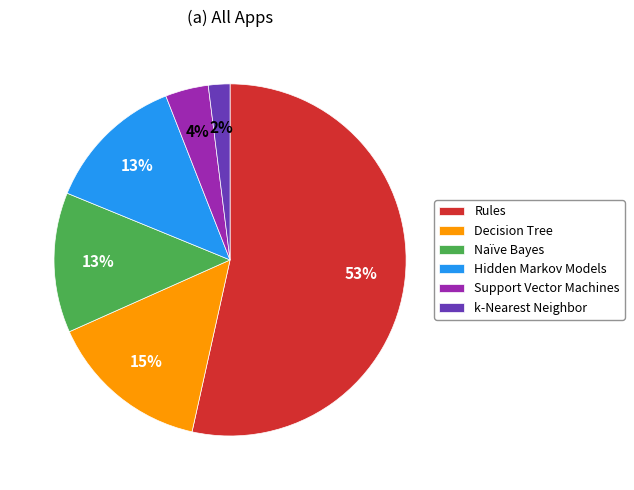

What is the ratio of the value at k-Nearest Neighbor to the value at Support Vector Machines?

0.5